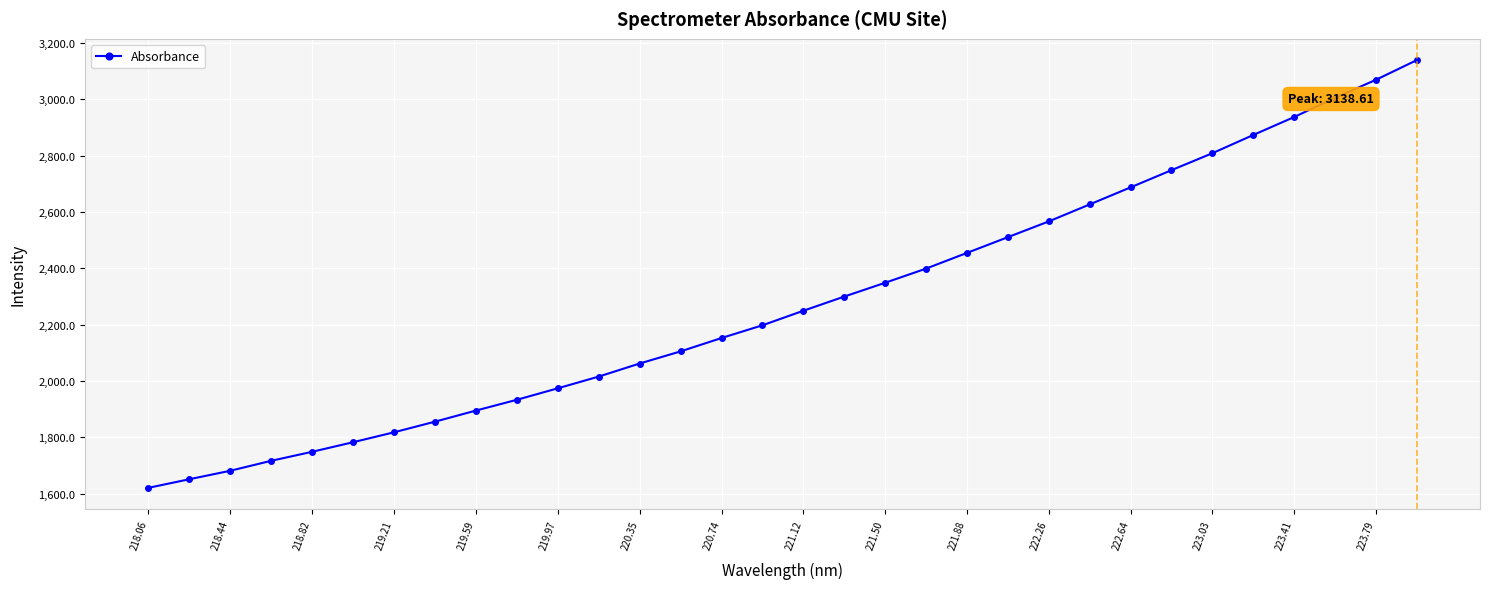

What is the sum of all values?

72926.7